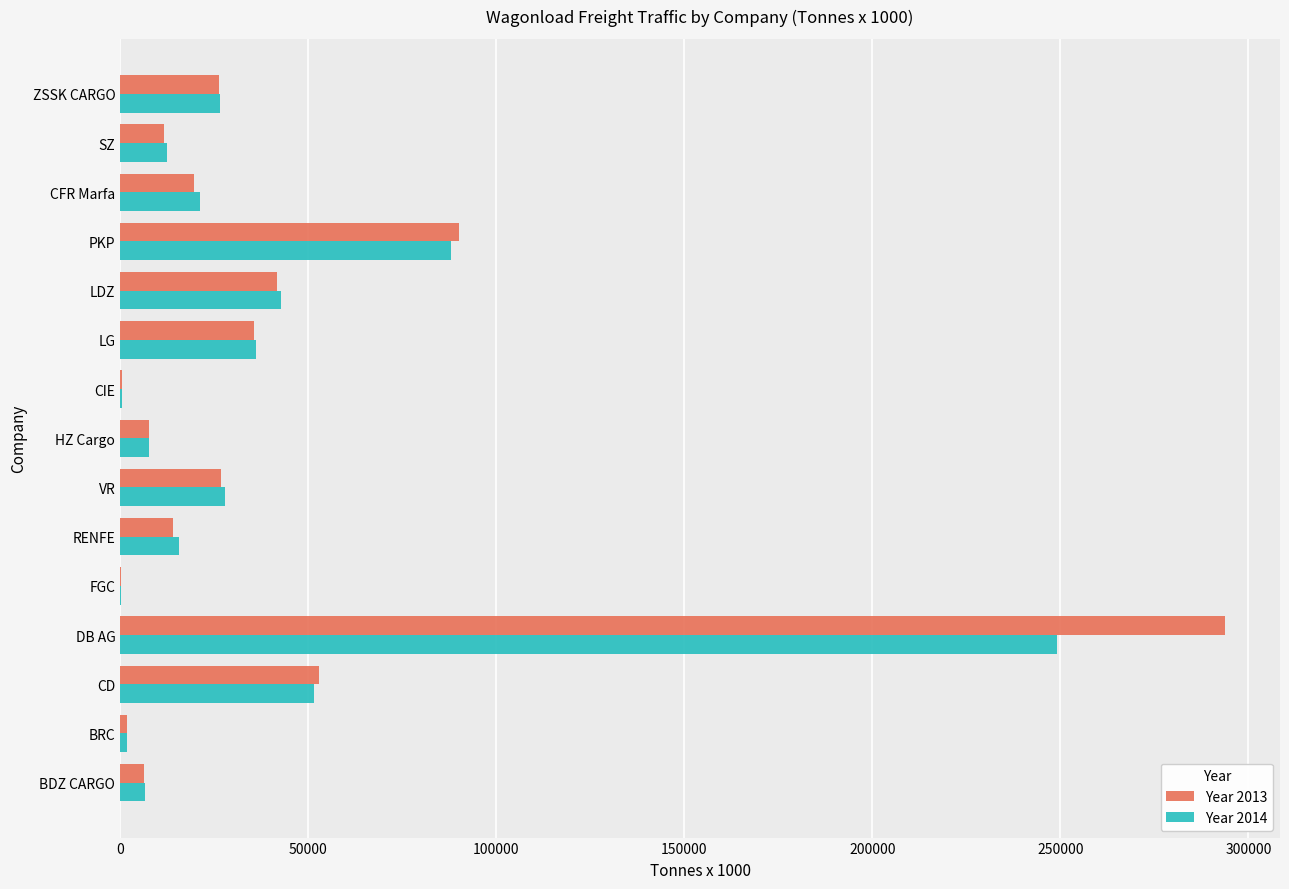

Which category has the highest value in the Year 2013 series?

DB AG